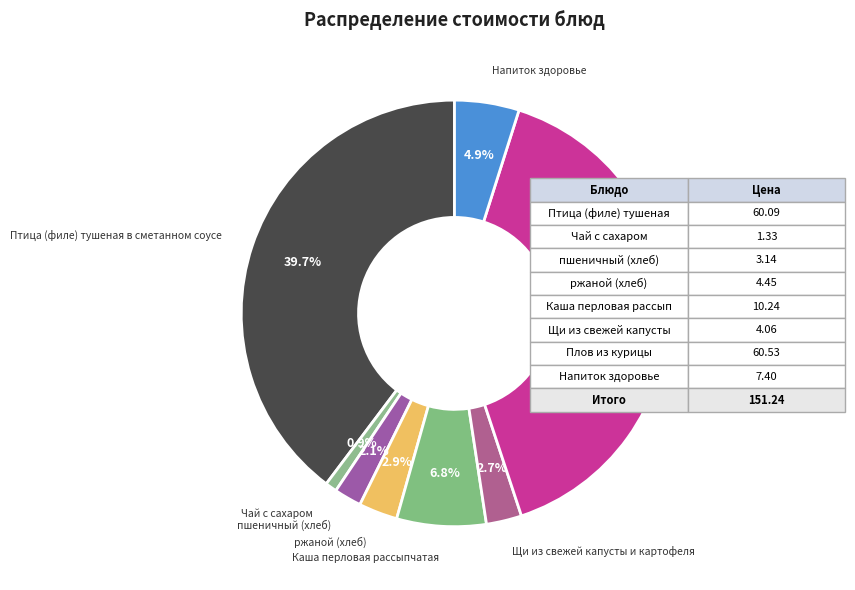

Rank the categories by value from highest to lowest.

Плов из курицы, Птица (филе) тушеная в сметанном соусе, Каша перловая рассыпчатая, Напиток здоровье, ржаной (хлеб), Щи из свежей капусты и картофеля, пшеничный (хлеб), Чай с сахаром